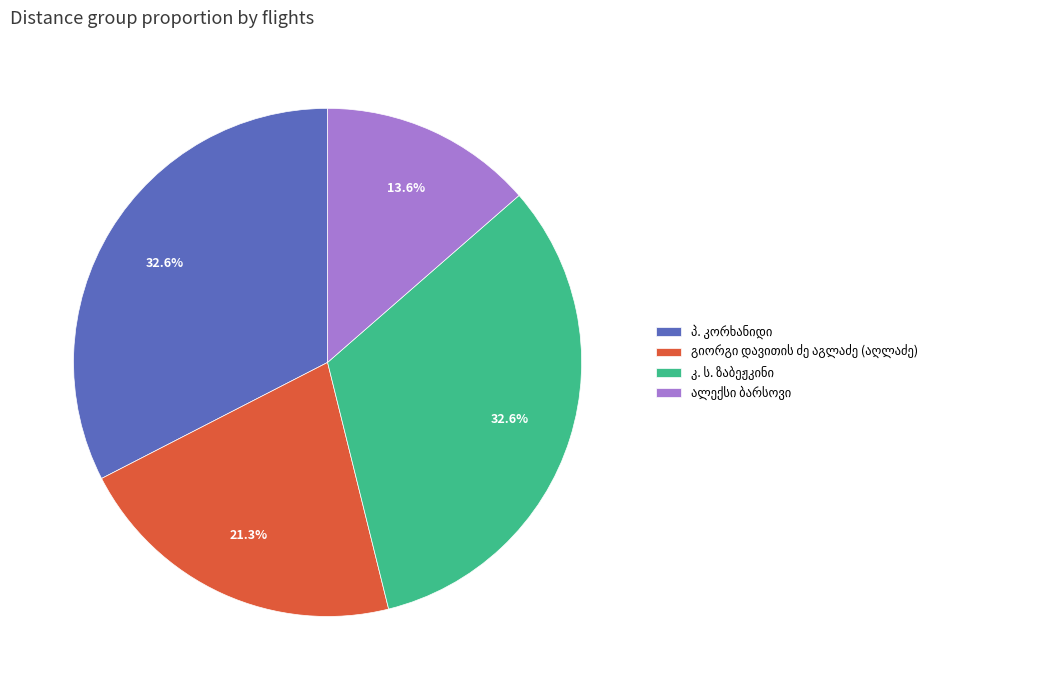

Is there a majority slice in this chart?

No